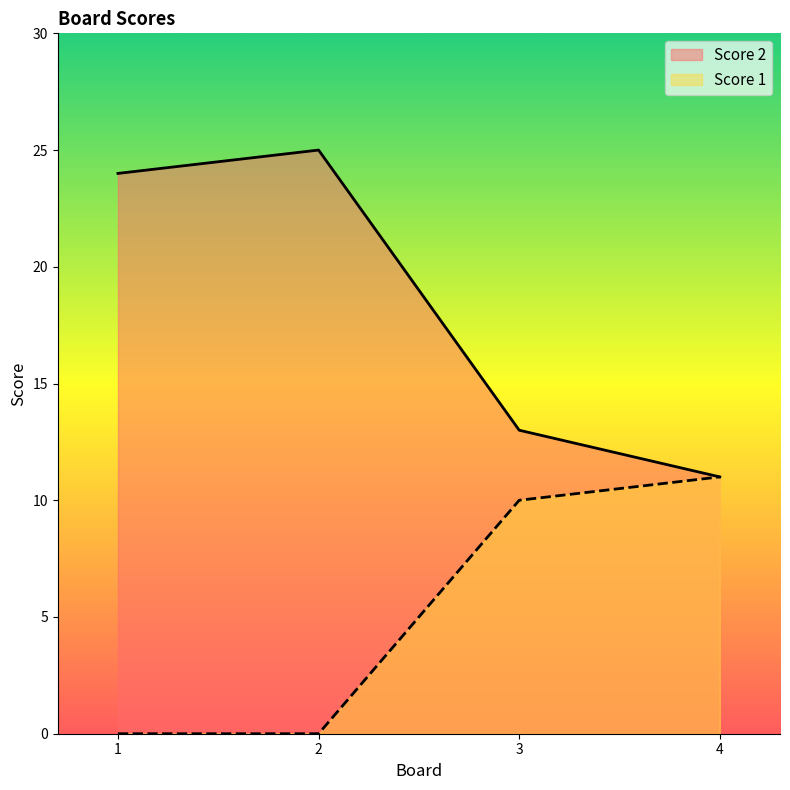

True or false: Score 2 has a value of 9 at 3.

False